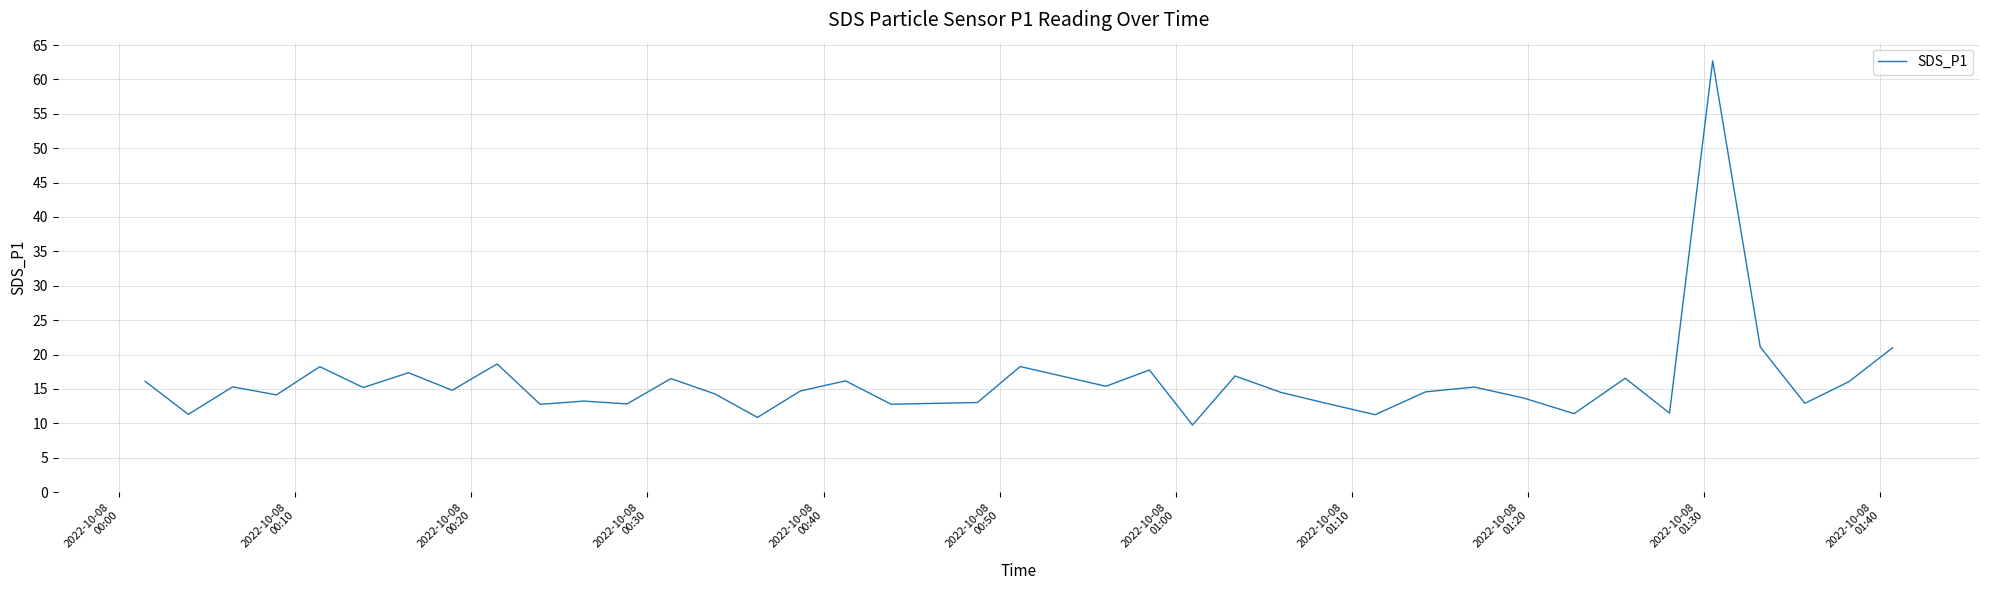

What is the minimum value shown in the chart?

9.8